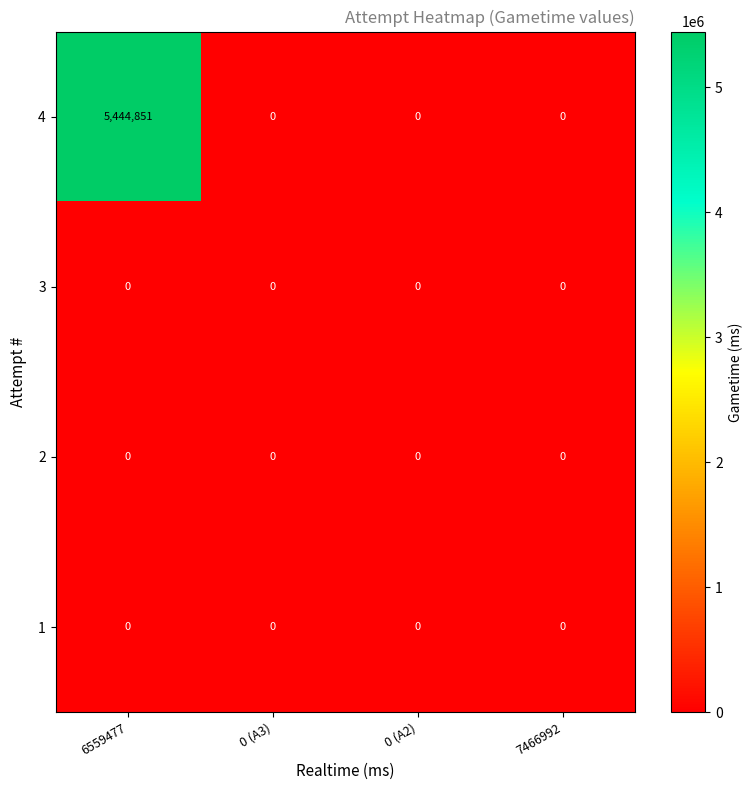

Reading left to right, extract all data points from this chart.

4: 6559477=5444851	0 (A3)=0	0 (A2)=0	7466992=0
3: 6559477=0	0 (A3)=0	0 (A2)=0	7466992=0
2: 6559477=0	0 (A3)=0	0 (A2)=0	7466992=0
1: 6559477=0	0 (A3)=0	0 (A2)=0	7466992=0